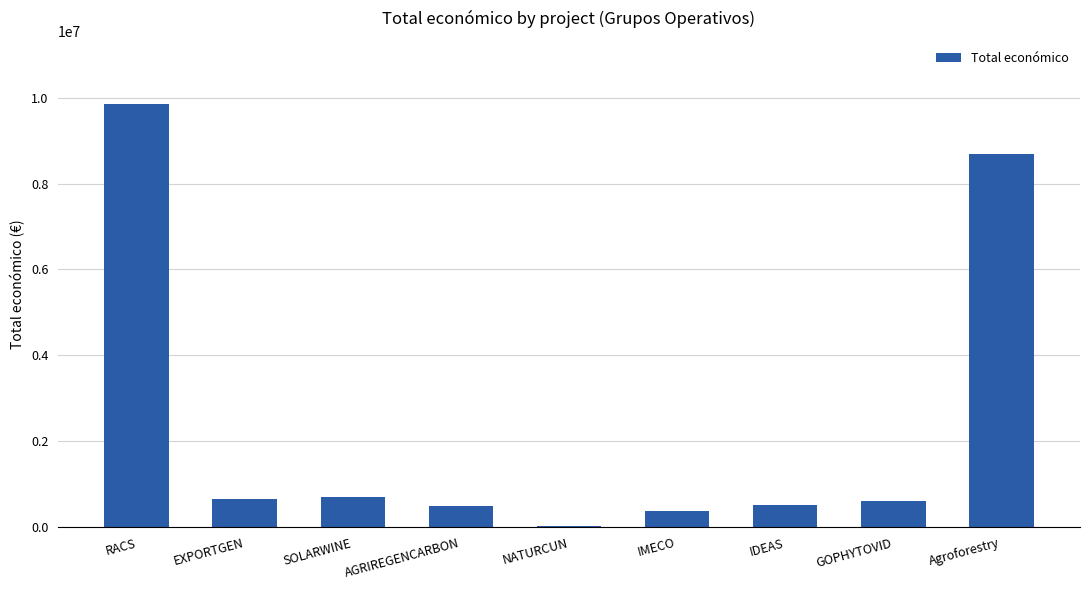

Between Agroforestry and IDEAS, which is larger?

Agroforestry